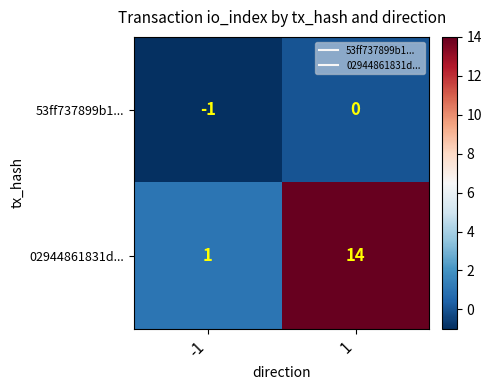

What is the difference between the highest and lowest values at -1?

2